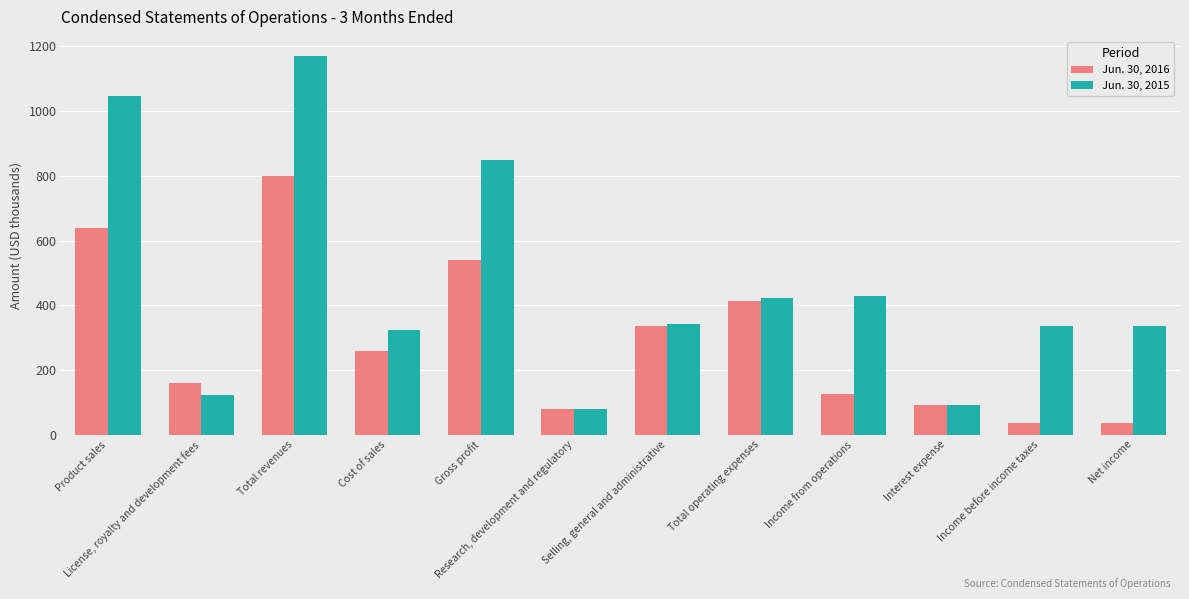

What is the greatest value displayed?

1171